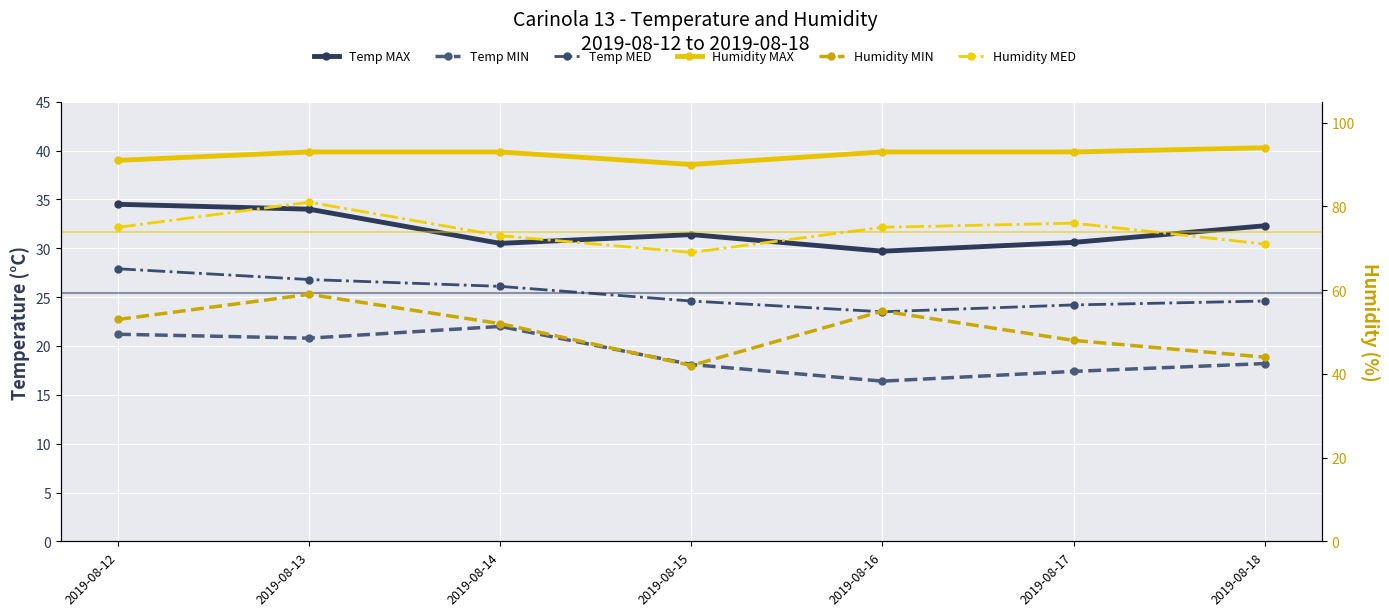

Where is the first local maximum for Temp MAX?

2019-08-15